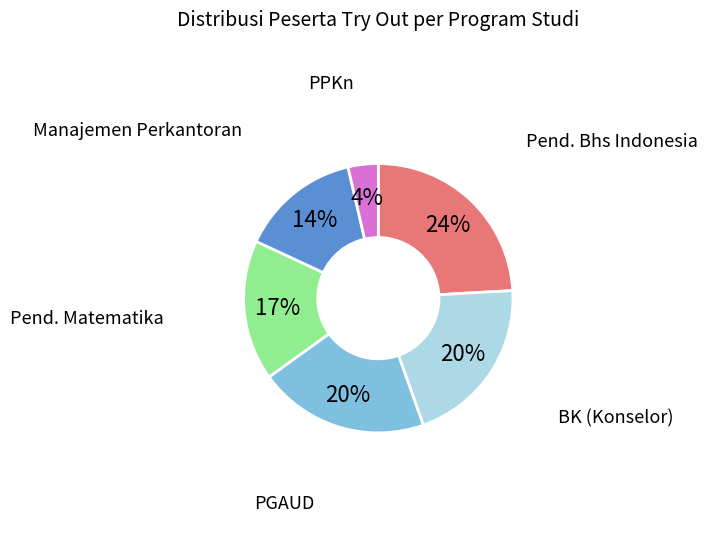

Which slice is the smallest?

PPKn